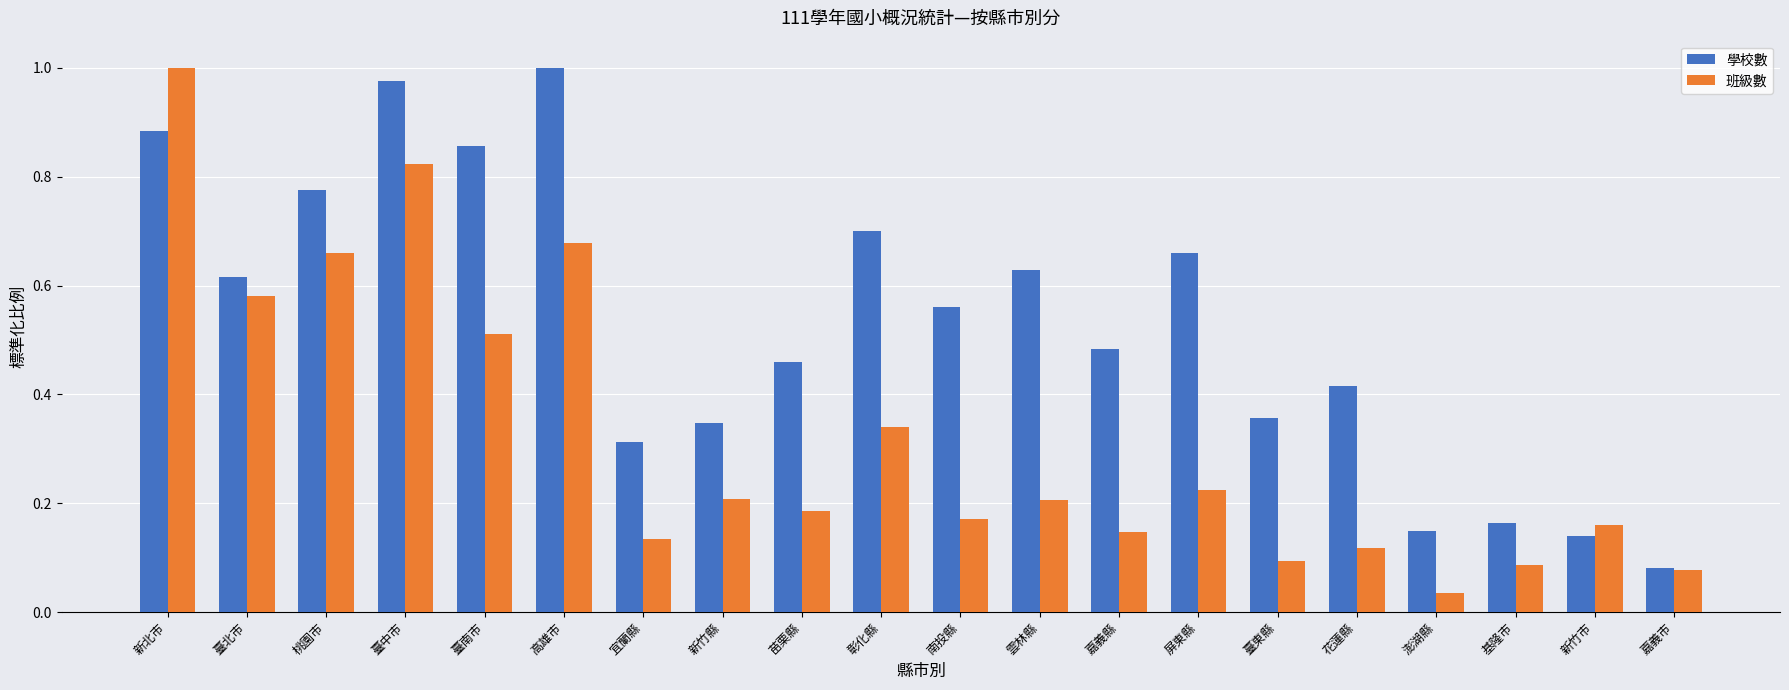

What is the sum of all 班級數 values?

6.4